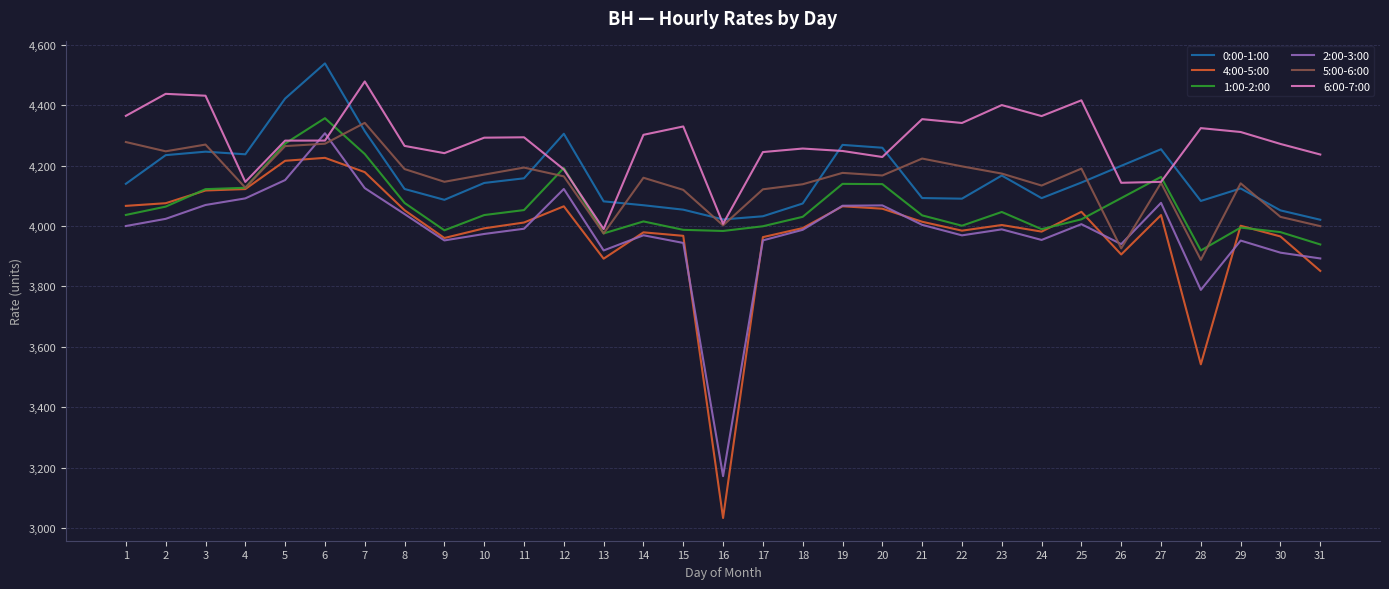

What is the difference between the highest and lowest values at 29?

359.3